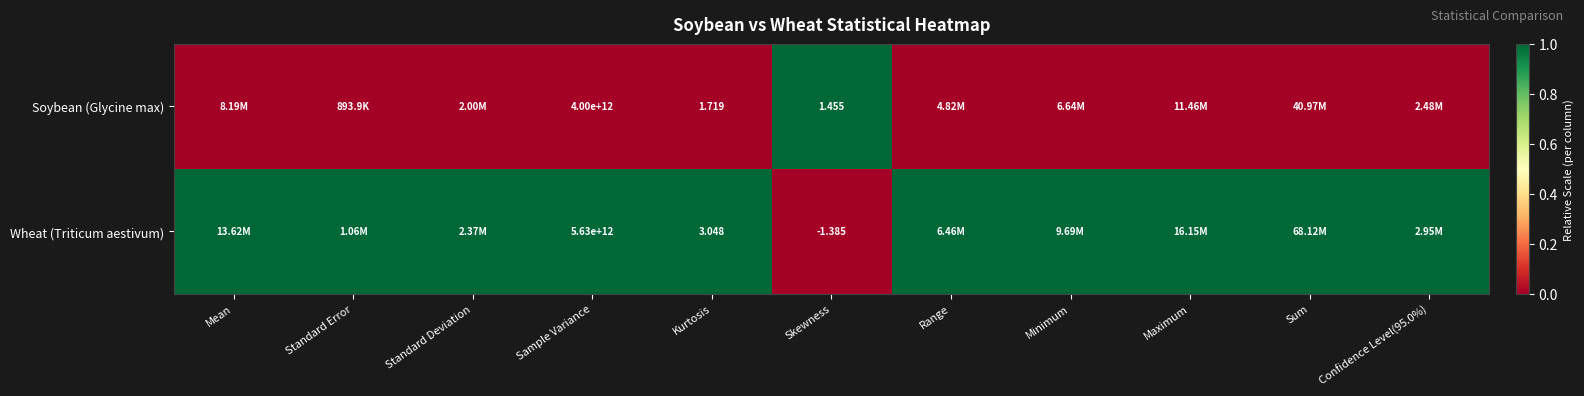

Rank the series at Kurtosis from highest to lowest value.

Wheat (Triticum aestivum), Soybean (Glycine max)